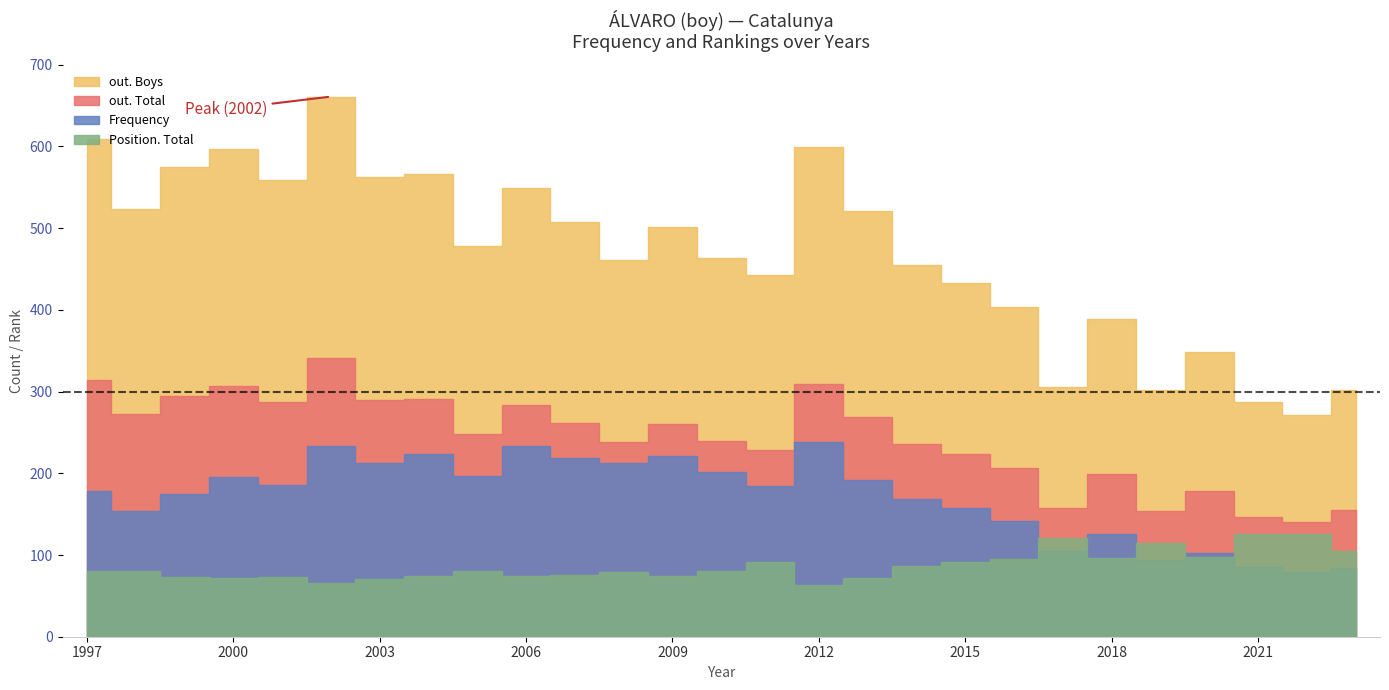

True or false: Position. Total and out. Total cross at least once.

False